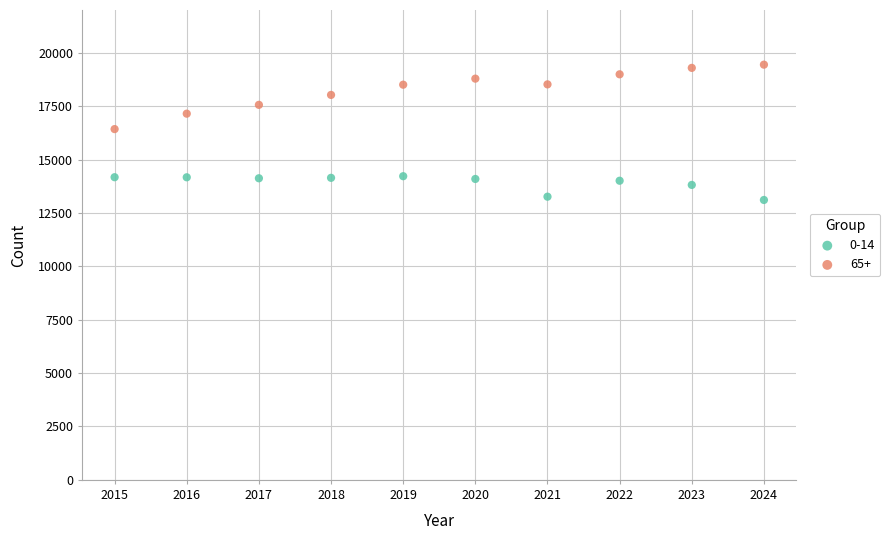

What is the X range (max minus min) for the scatter plot?

9